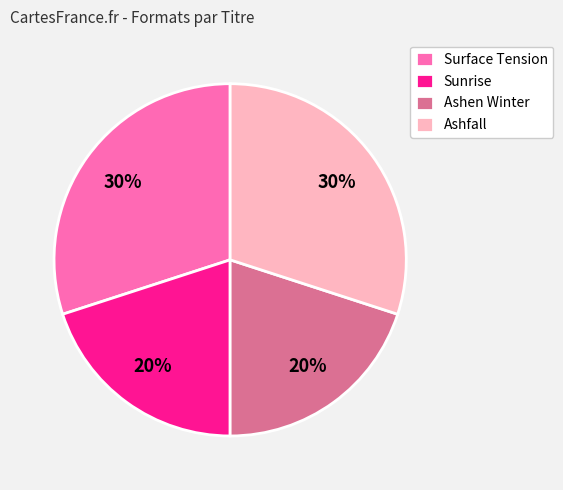

Is there a majority slice in this chart?

No